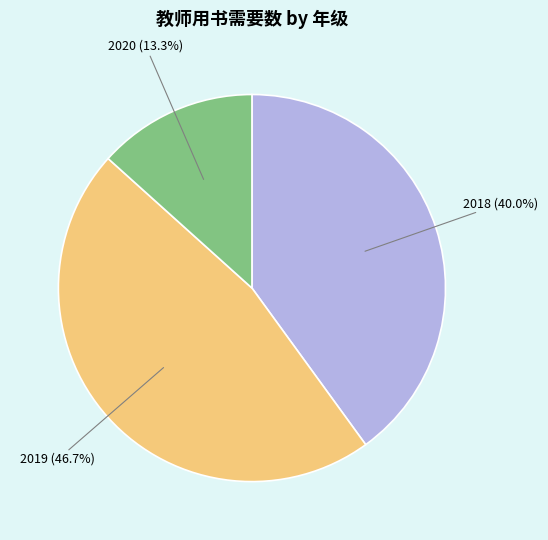

Rank the categories by value from highest to lowest.

2019, 2018, 2020